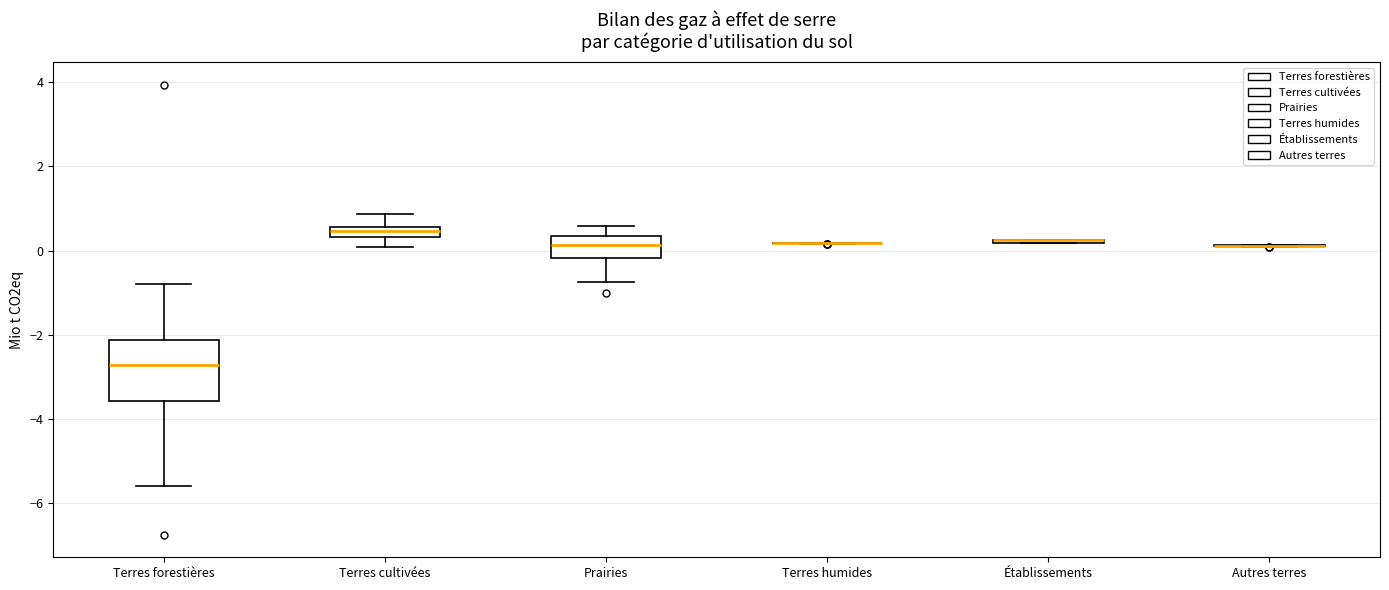

Where does the upper whisker of the box for Terres forestières end on the y-axis? The values are not printed on the chart, so give them approximately, as read against the axis.

-0.8